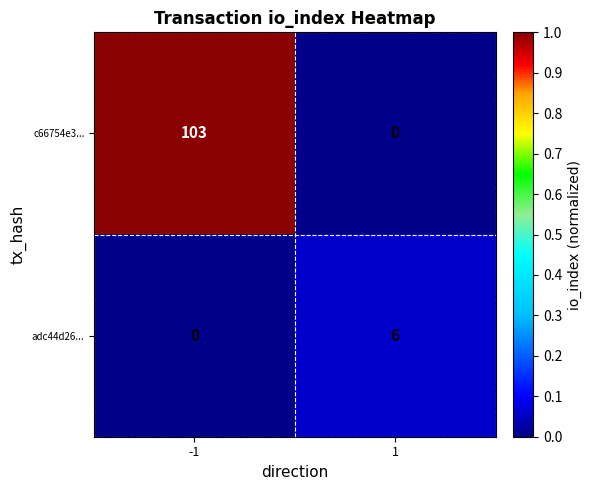

At -1, list the series in order from largest to smallest.

c66754e3..., adc44d26...